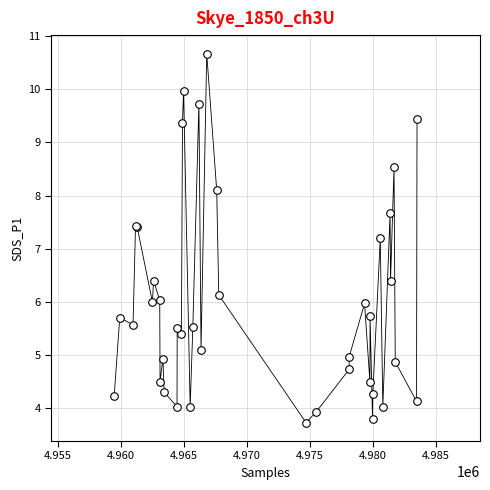

What Y value in the scatter plot is closest to 7?

7.2